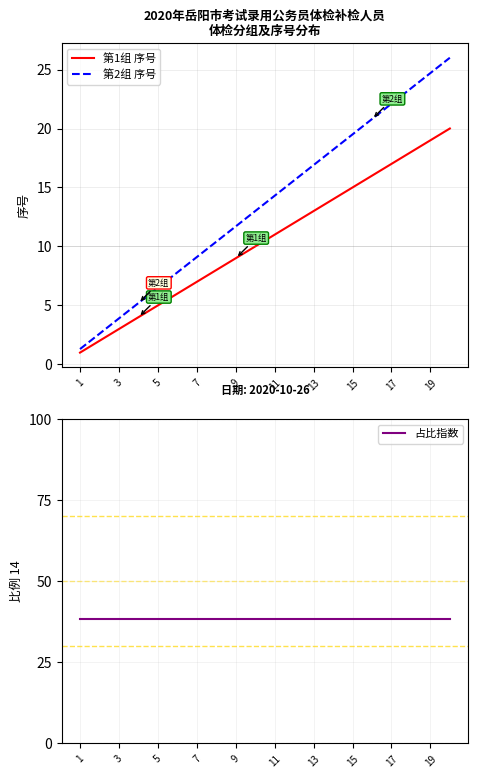

Is it true that 第2组 序号 equals 24.7 at 19?

True